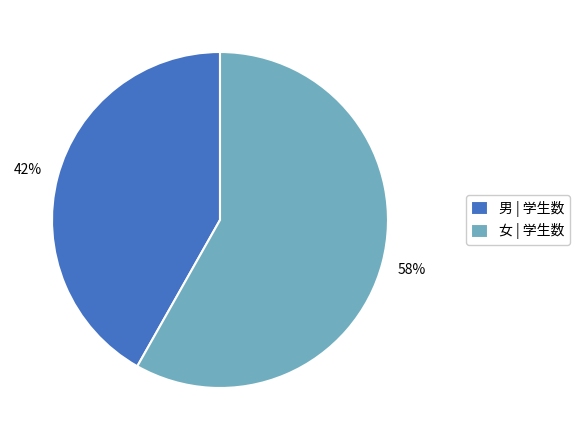

Rank the categories by value from highest to lowest.

女, 男